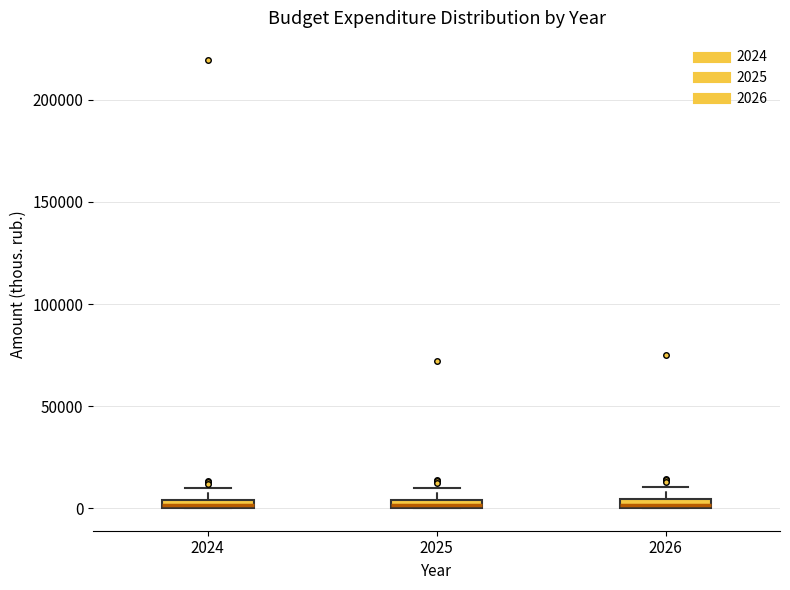

Where does the upper whisker of the box at x = 2024 end on the y-axis? The values are not printed on the chart, so give them approximately, as read against the axis.

10000